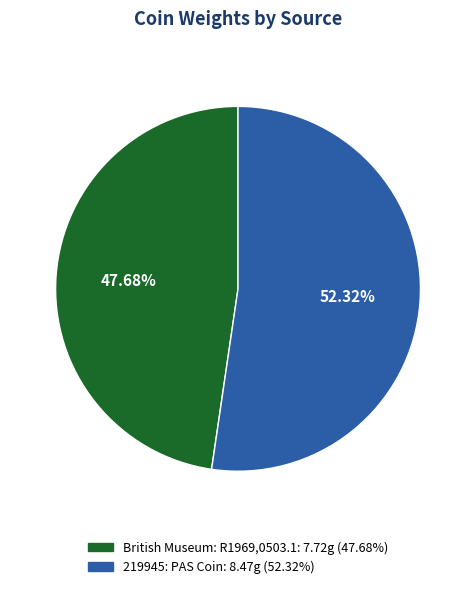

Which category accounts for the majority?

219945: PAS Coin